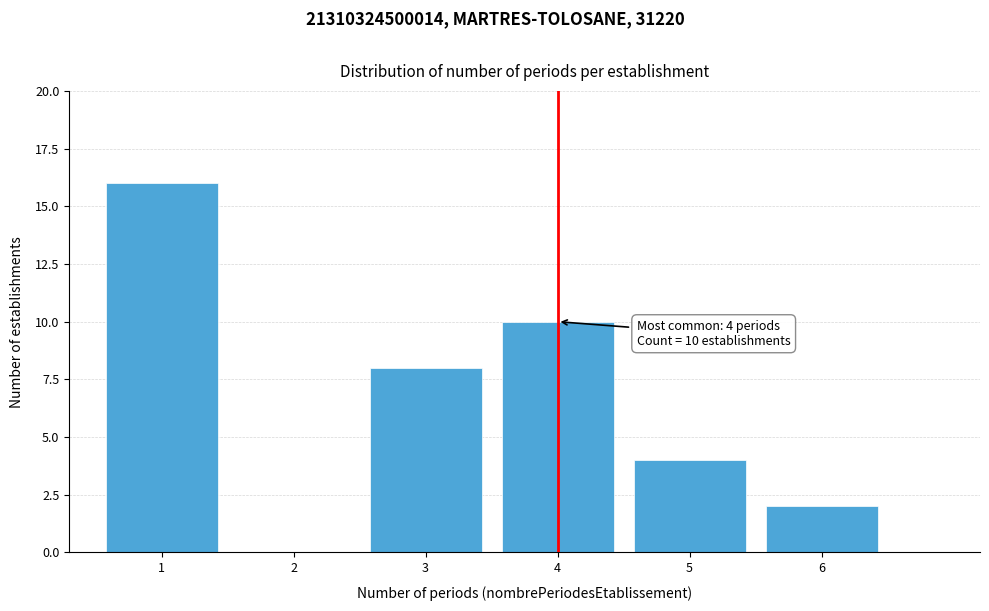

Reading right to left, list all the values displayed in this chart.

6=2	5=4	4=10	3=8	2=0	1=16